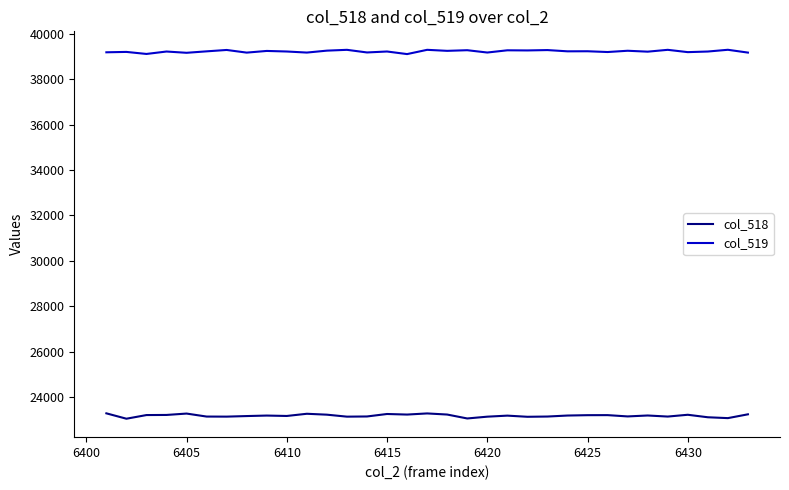

Rank the series by their maximum value, from lowest to highest.

col_518, col_519